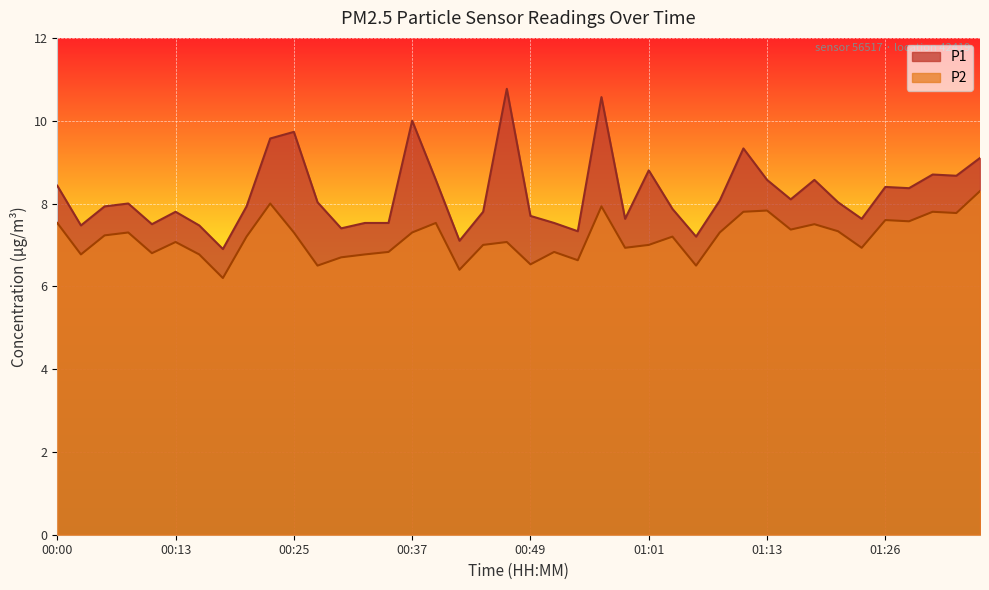

How many distinct data groups are displayed?

2